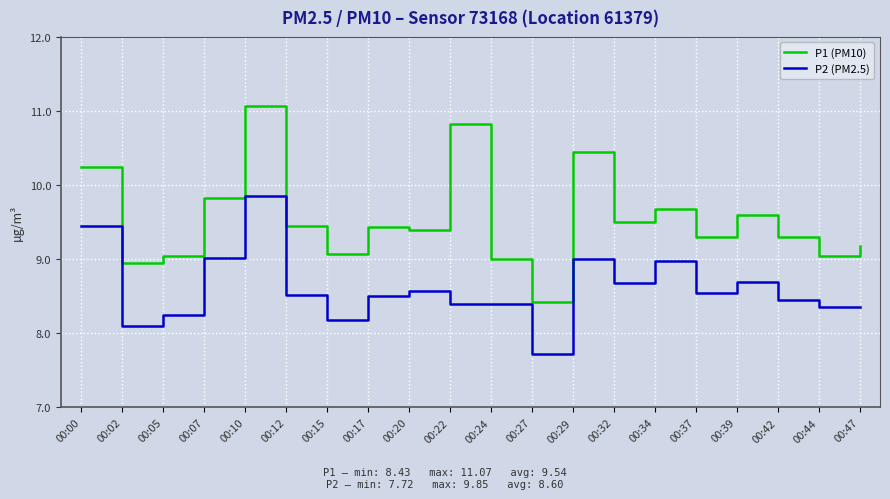

True or false: P2 (PM2.5) has a value of 14.4 at 00:07.

False